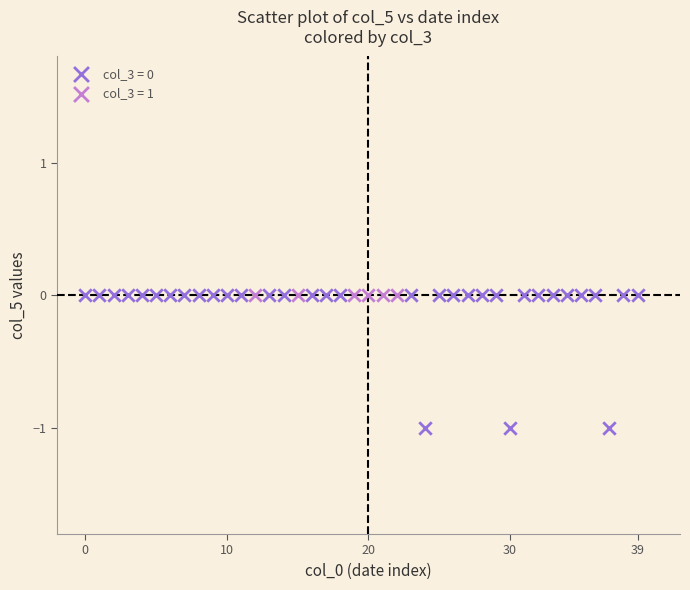

Which series contains the lowest Y value?

col_3 = 0